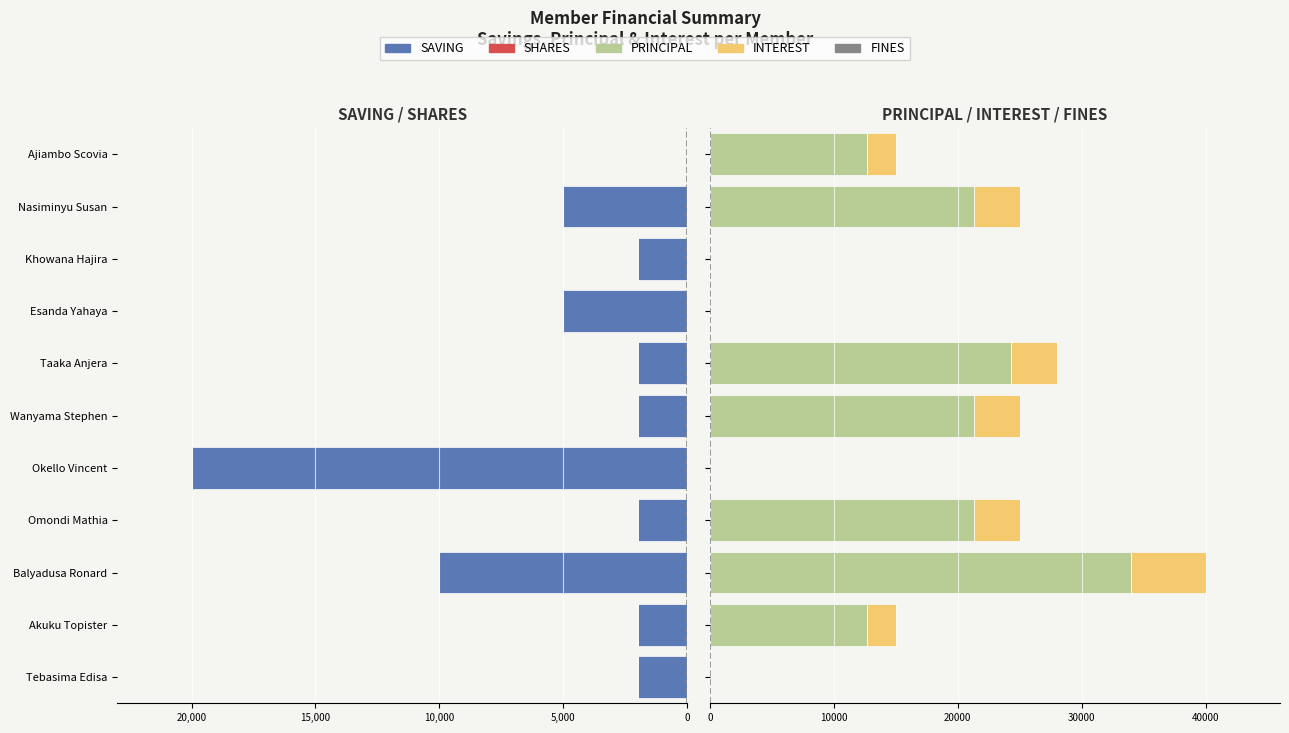

The INTEREST series shows 6000.0 at Balyadusa Ronard. True or false?

True